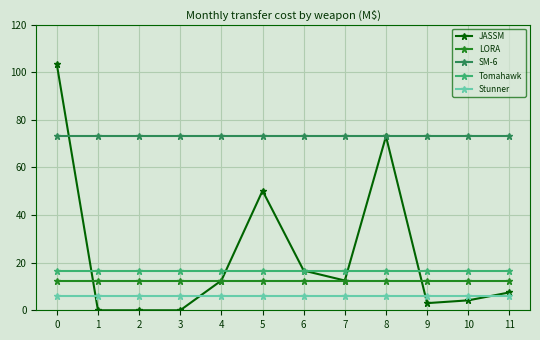

True or false: SM-6 and LORA cross at least once.

False